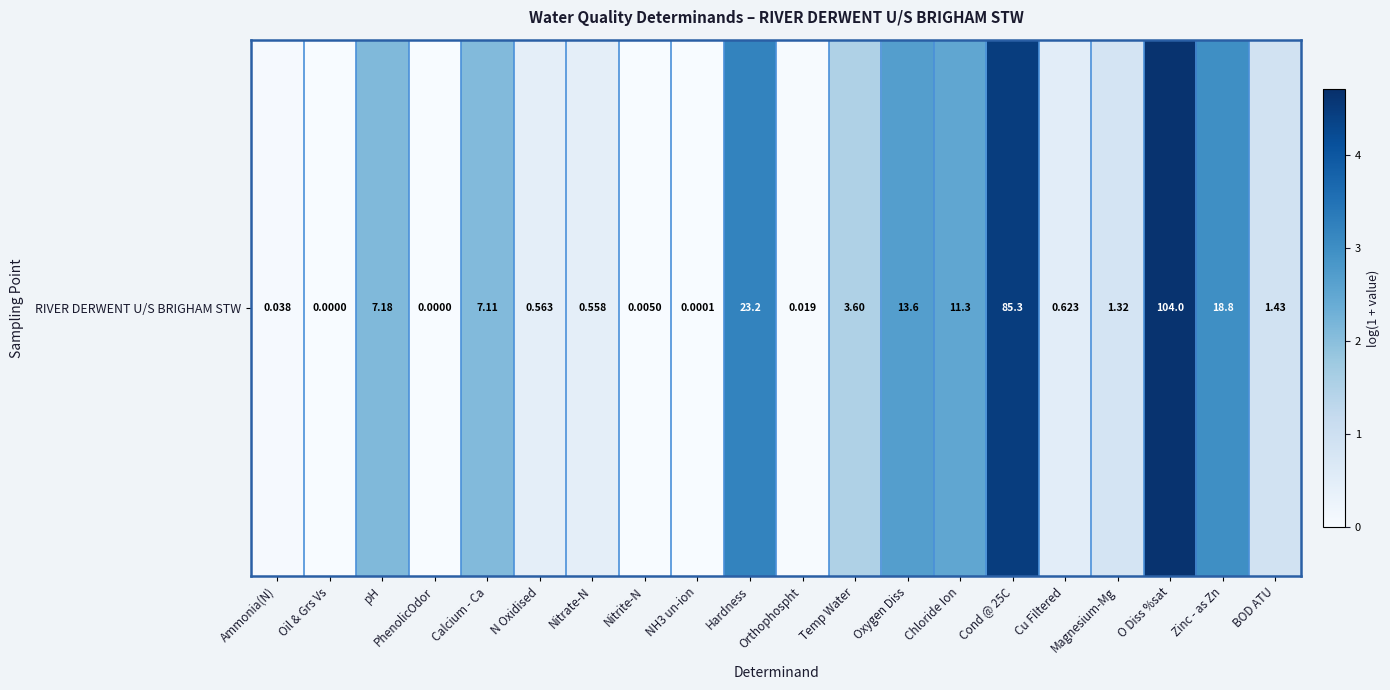

At which label is the value closest to 2?

Calcium - Ca